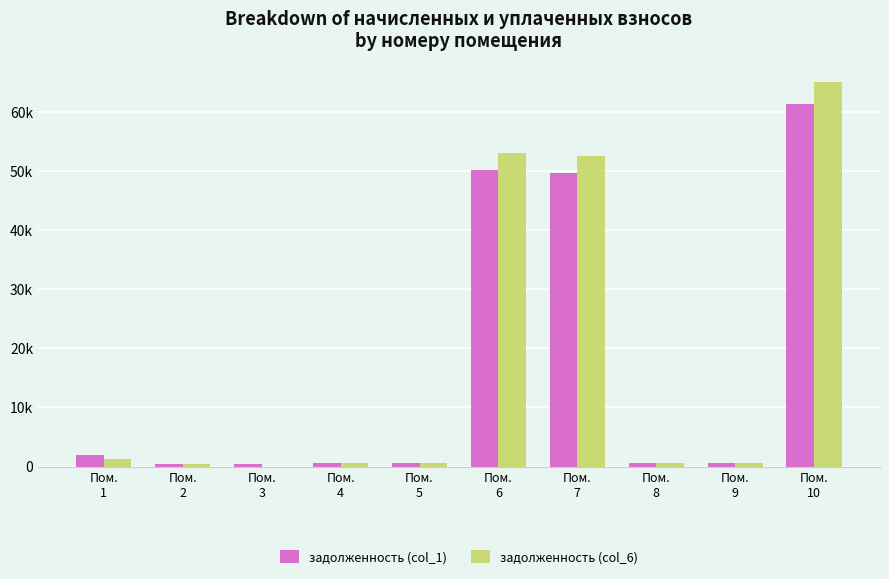

What are all the series names shown in the legend?

задолженность (col_1), задолженность (col_6)